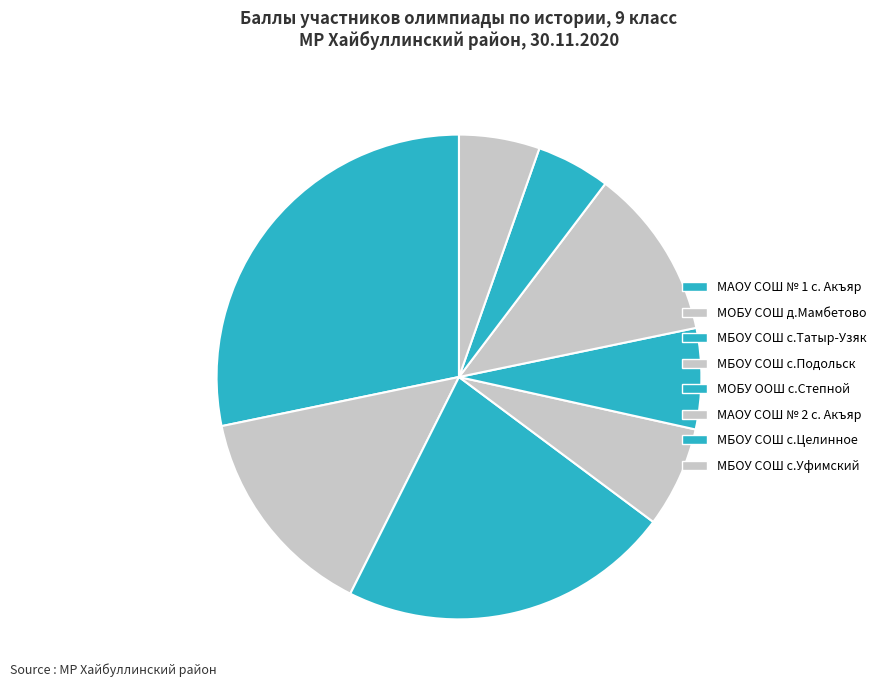

True or false: МБОУ СОШ с.Подольск accounts for 18% of the total.

False